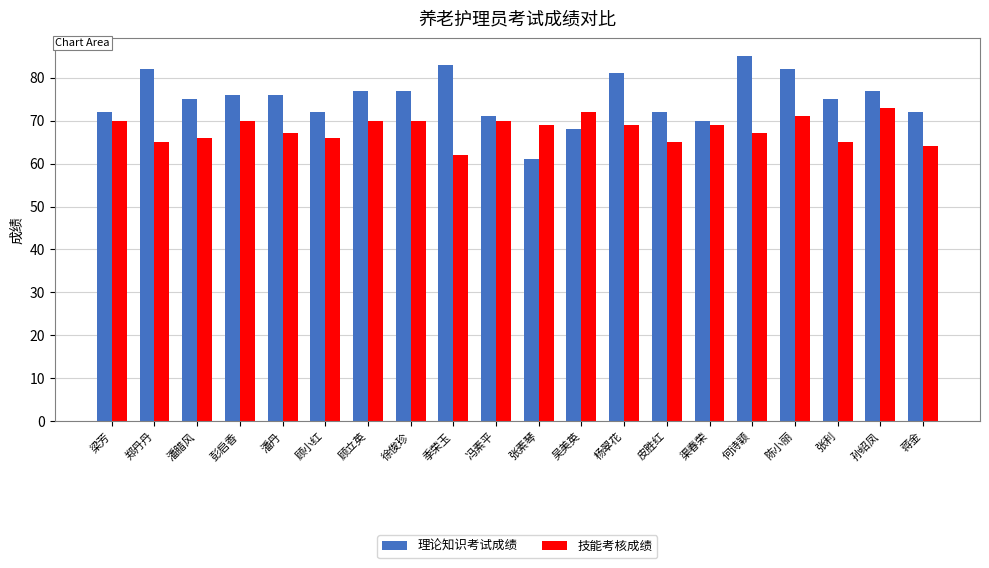

At how many categories does at least one series exceed 68?

20